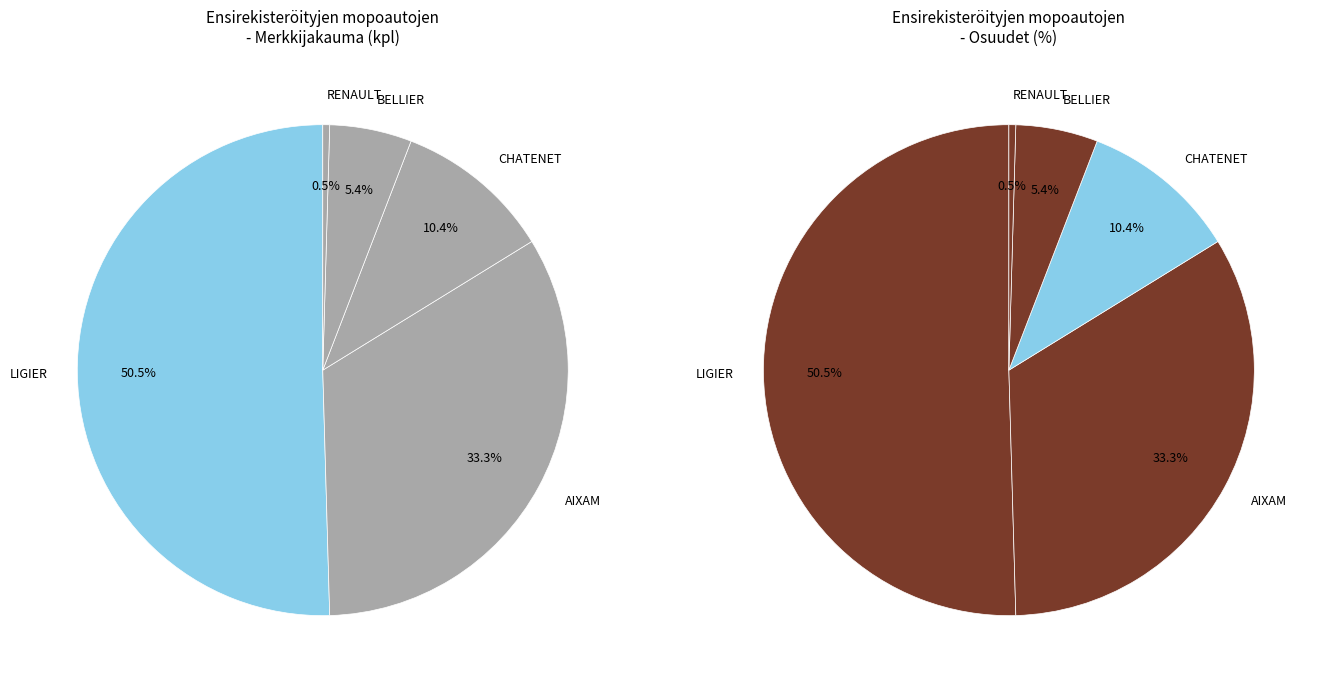

Which category has the smallest portion of the pie?

RENAULT